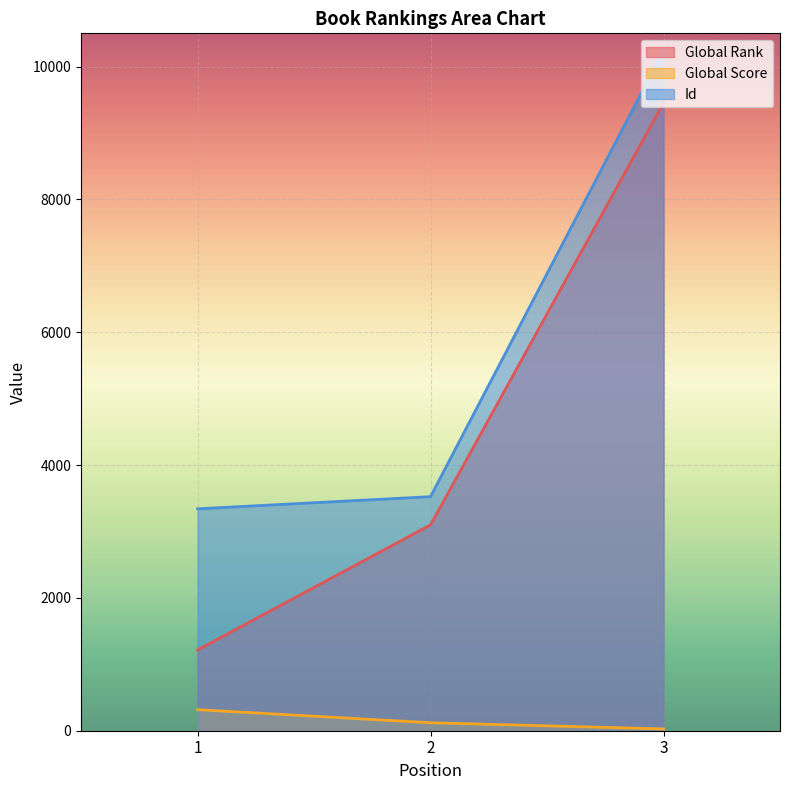

Is it true that Id equals 1062 at 1?

False